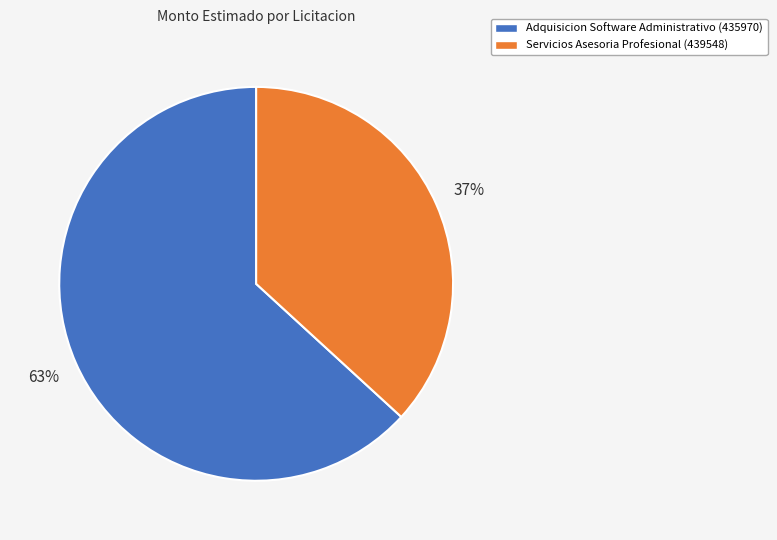

True or false: Adquisicion Software Administrativo (435970) accounts for 50% of the total.

False